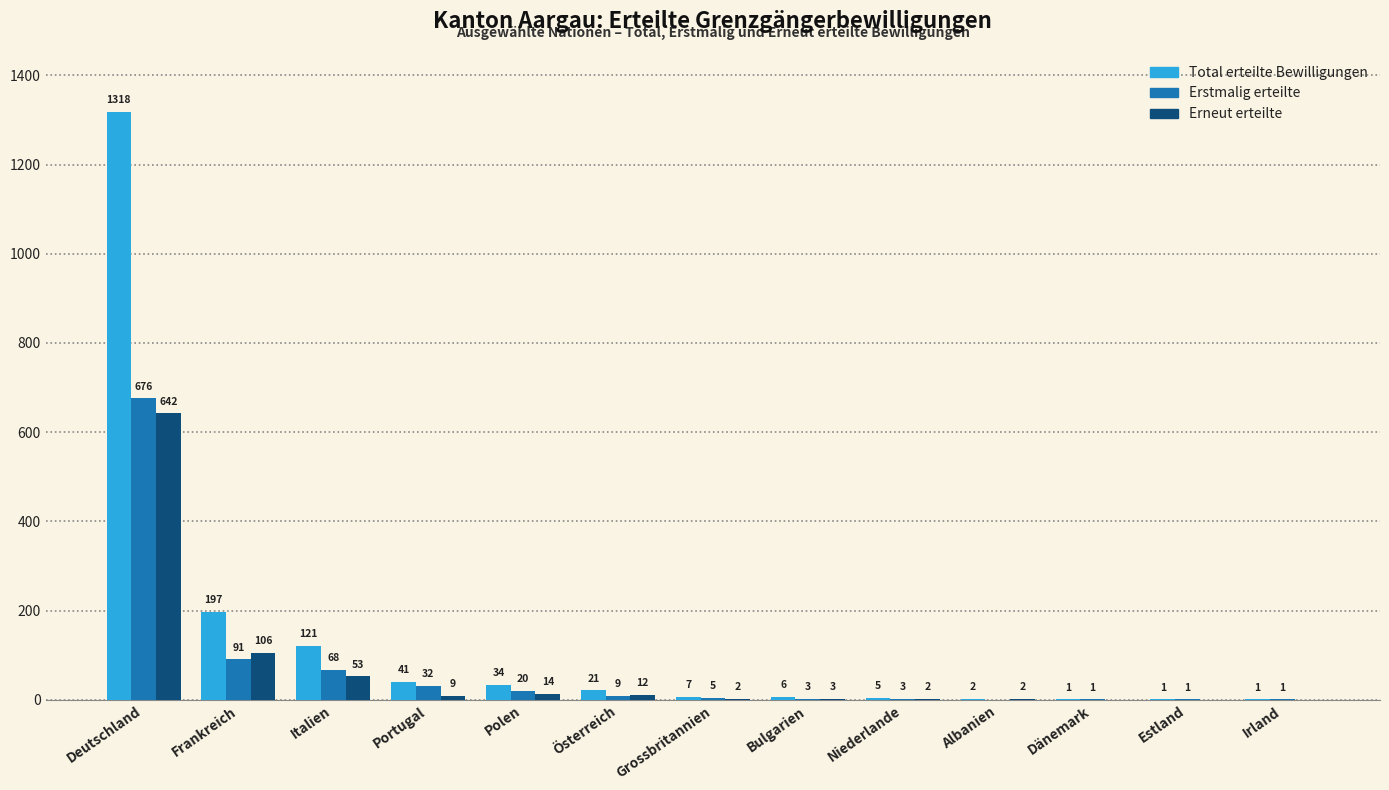

What is the maximum value shown in the chart?

1318